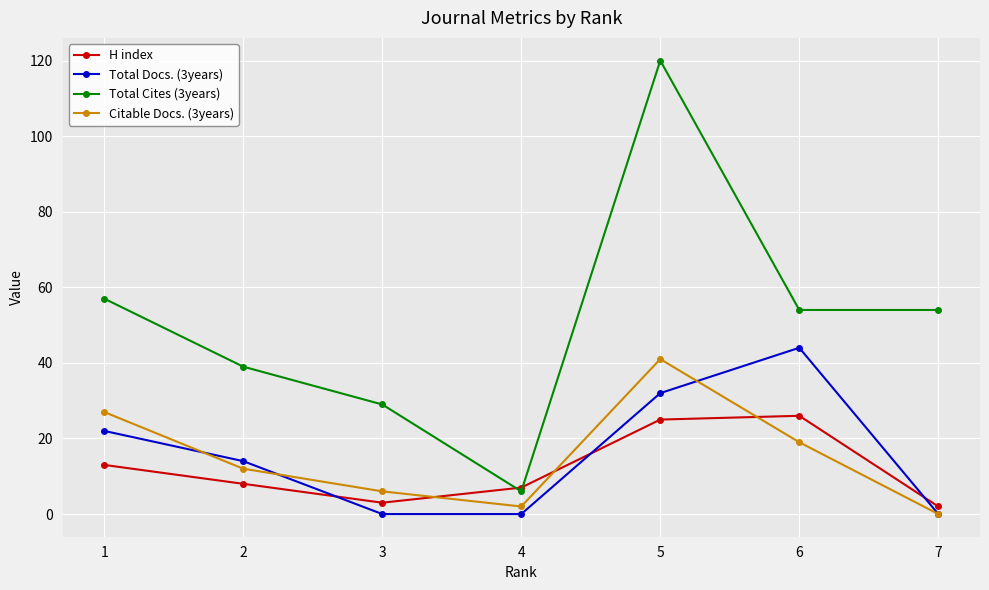

Reading left to right, what are all the values shown in this chart?

H index: 13	8	3	7	25	26	2
Total Docs. (3years): 22	14	0	0	32	44	0
Total Cites (3years): 57	39	29	6	120	54	54
Citable Docs. (3years): 27	12	6	2	41	19	0